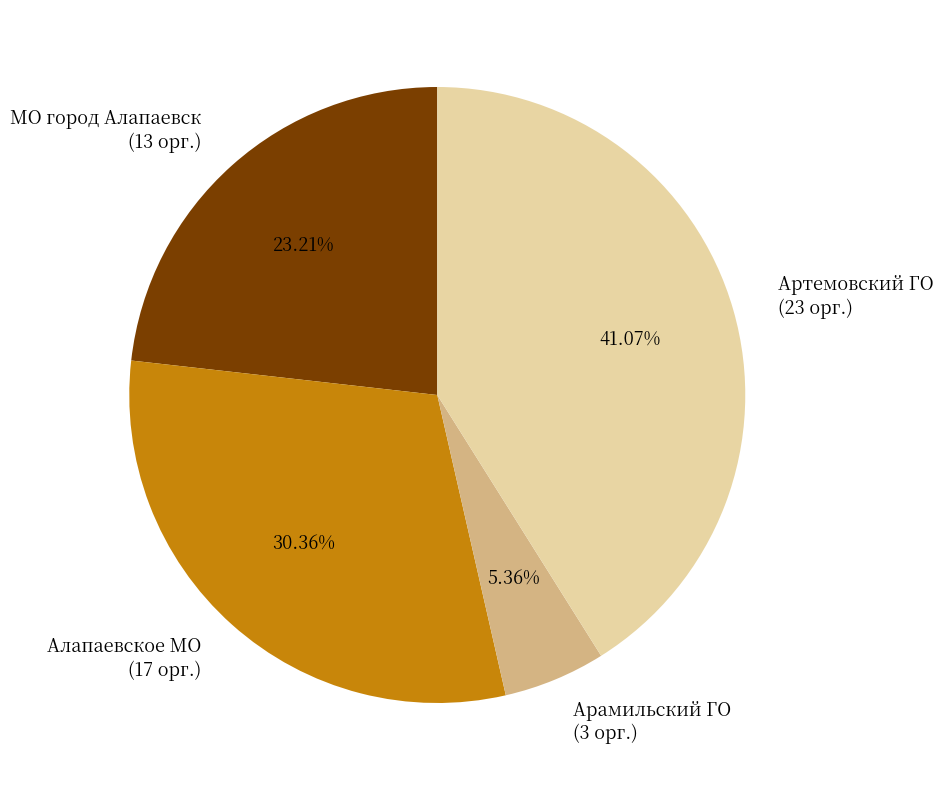

How many segments does this pie chart have?

4